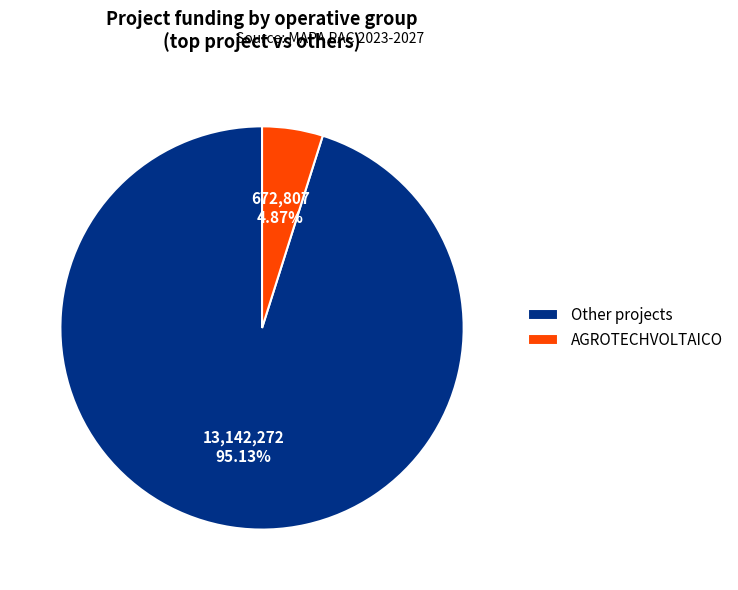

Which slice is the smallest?

AGROTECHVOLTAICO